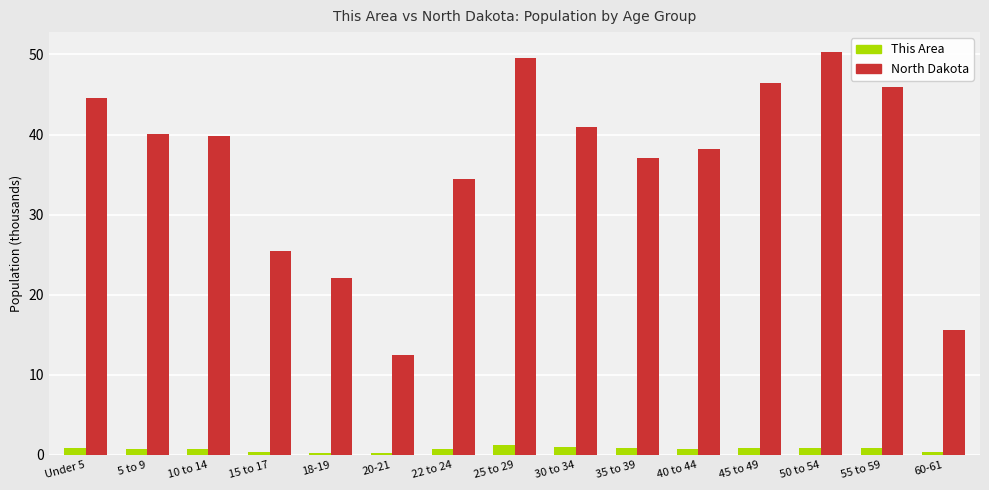

At which label is North Dakota closest to 31?

22 to 24